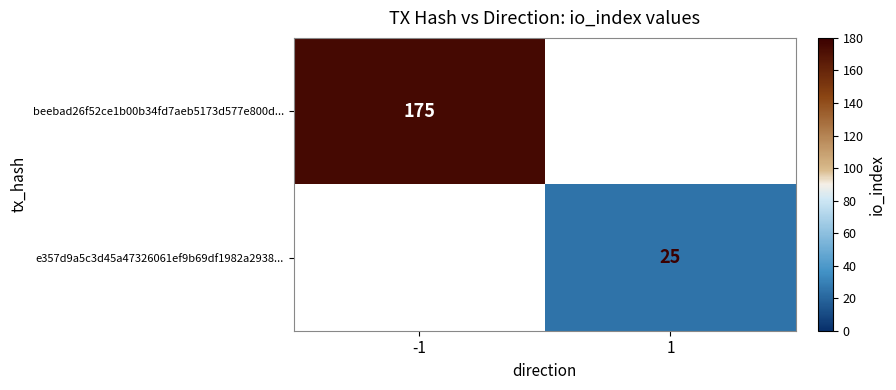

The beebad26f52ce1b00b34fd7aeb5173d577e800d... series shows 175 at -1. True or false?

True